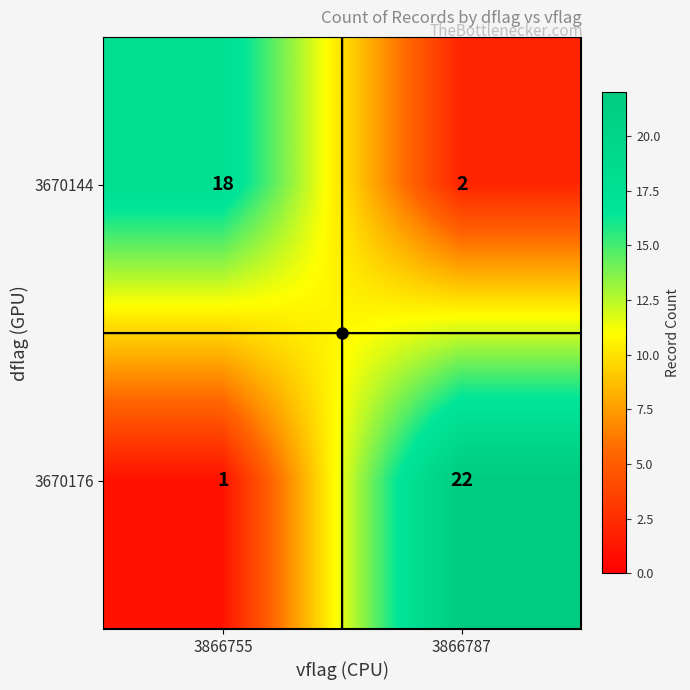

What is the sum of the 3670176 values at 3866787 and 3866755?

23